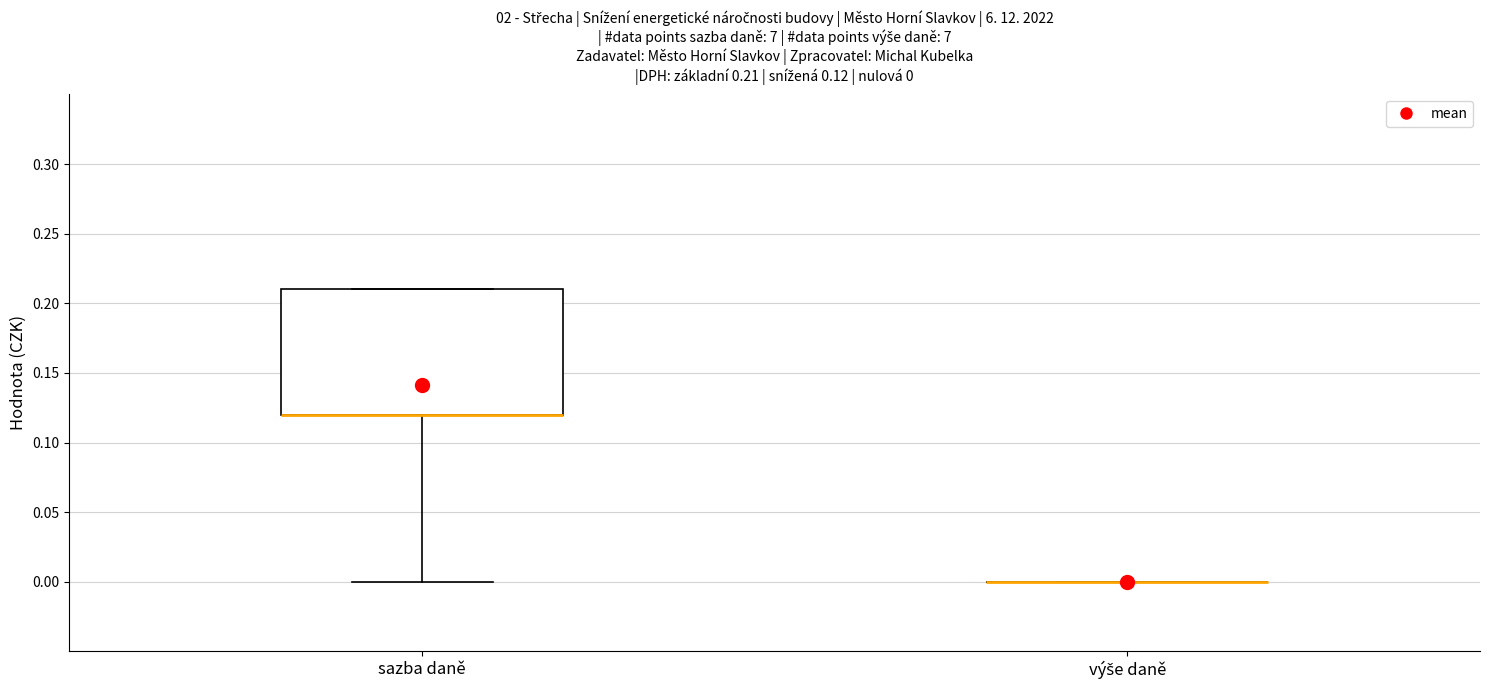

Which box is the tallest, from its lower edge to its upper edge?

sazba daně